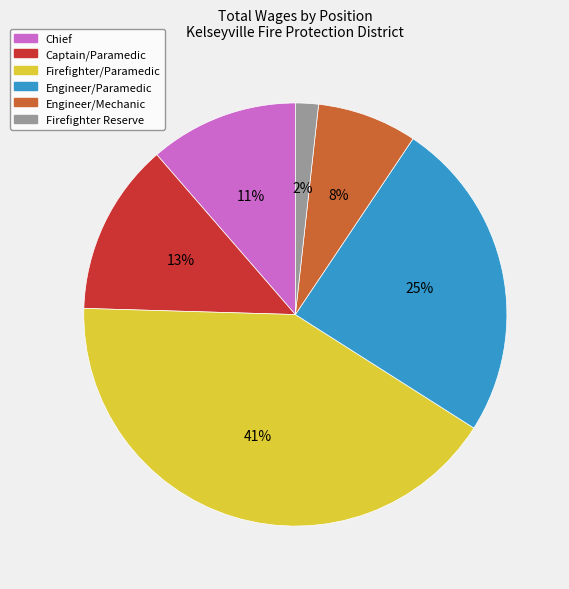

Count the number of slices in the pie.

6